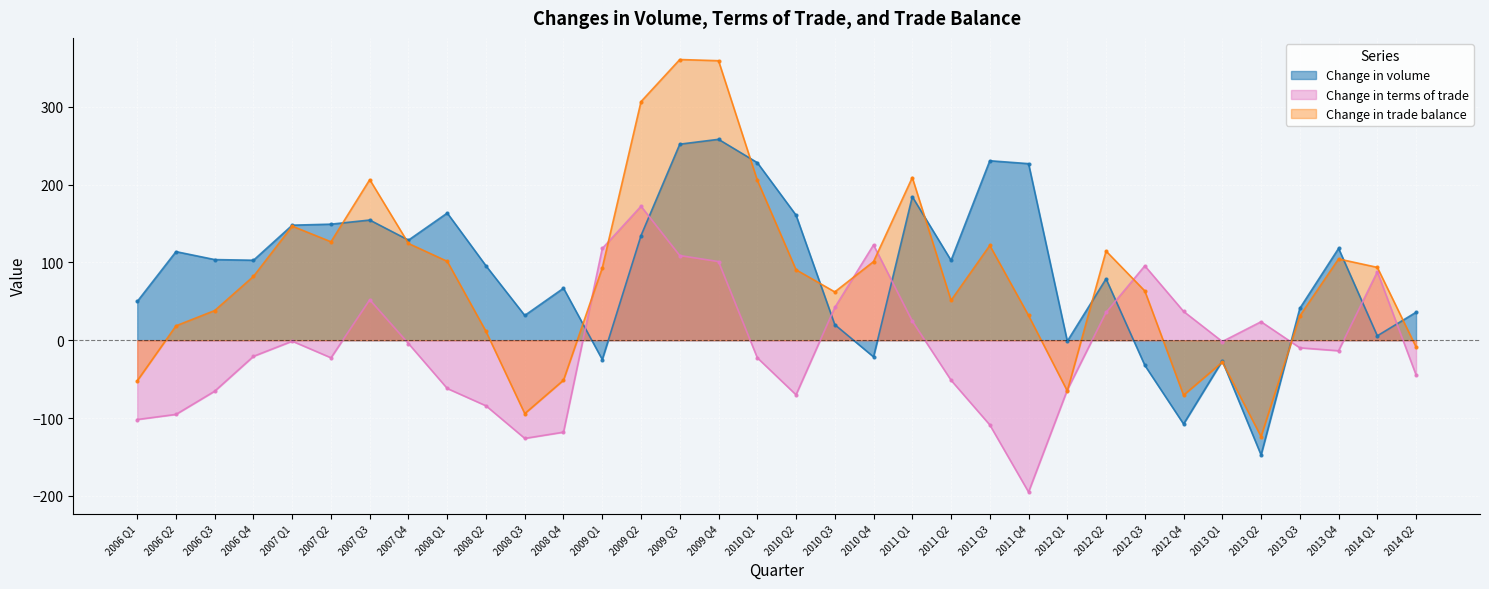

At how many categories does at least one series exceed 196?

8